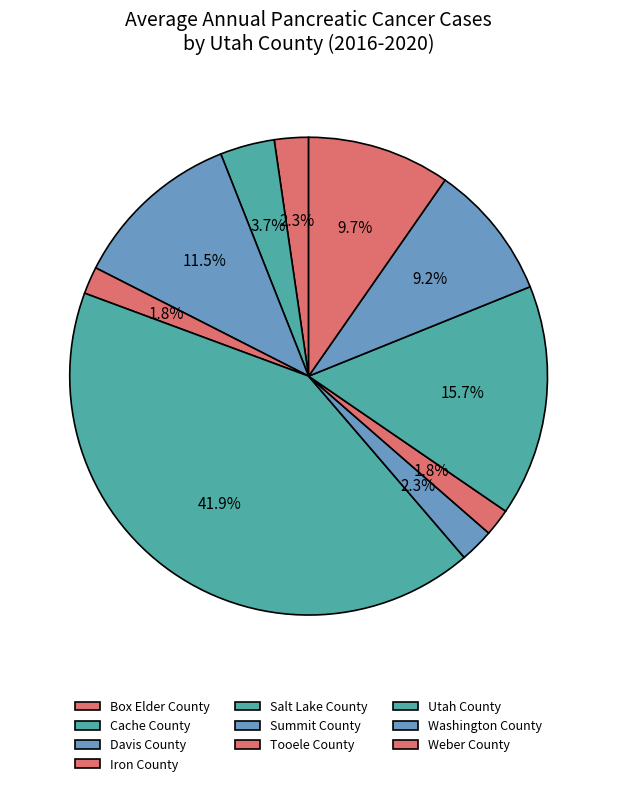

To the nearest percent, what portion does Box Elder County represent?

2%